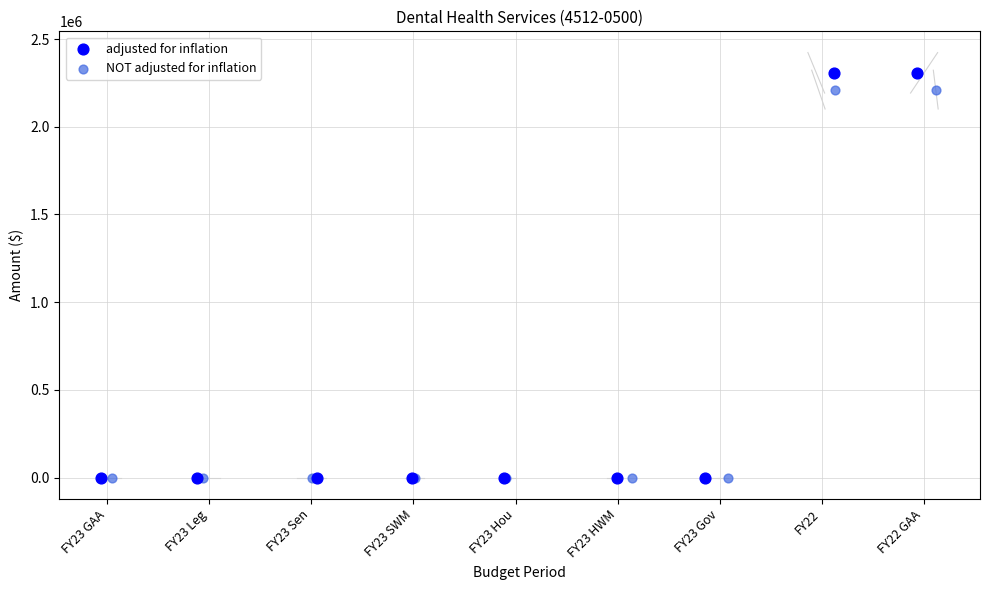

Which series has the widest spread of Y values?

adjusted for inflation